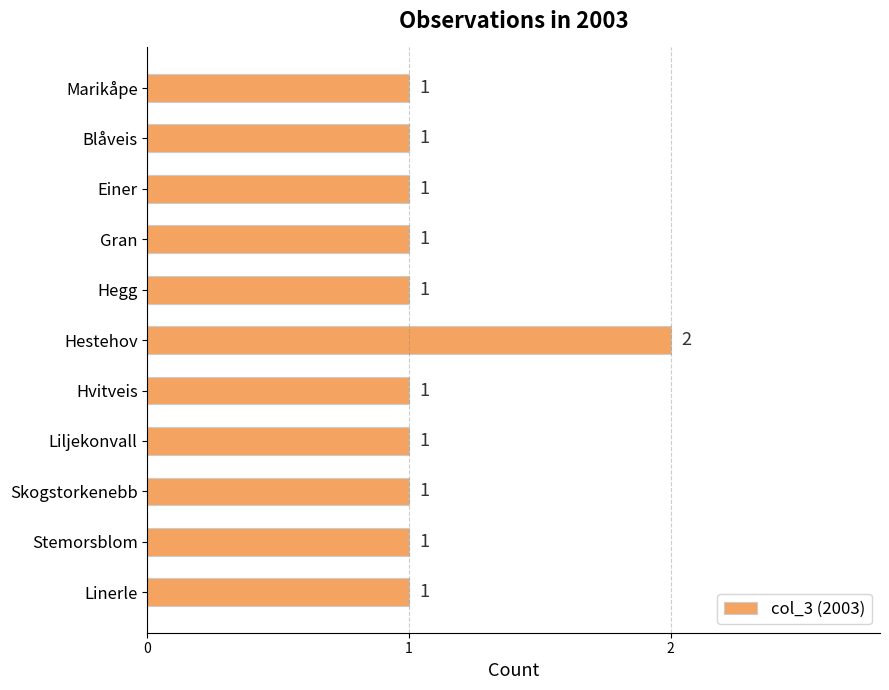

What is the ratio of the value at Einer to the value at Liljekonvall?

1.0